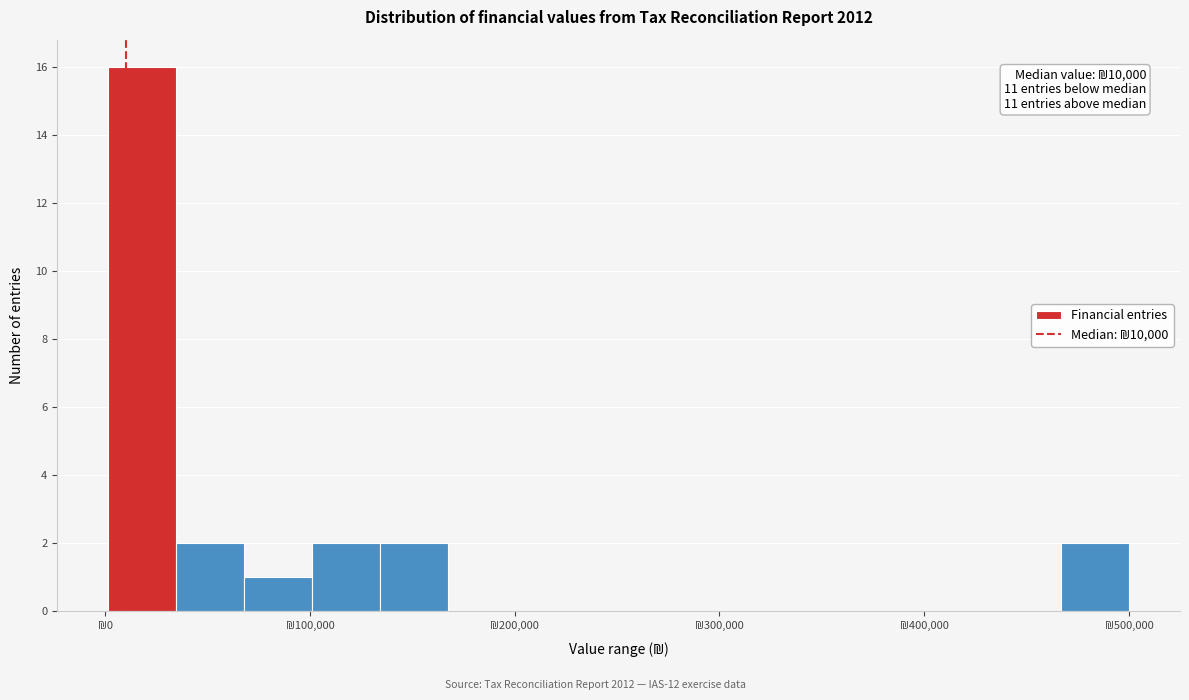

Around what value on the x-axis is the tallest bar? Give the approximate position of its centre, as read against the axis.

20000